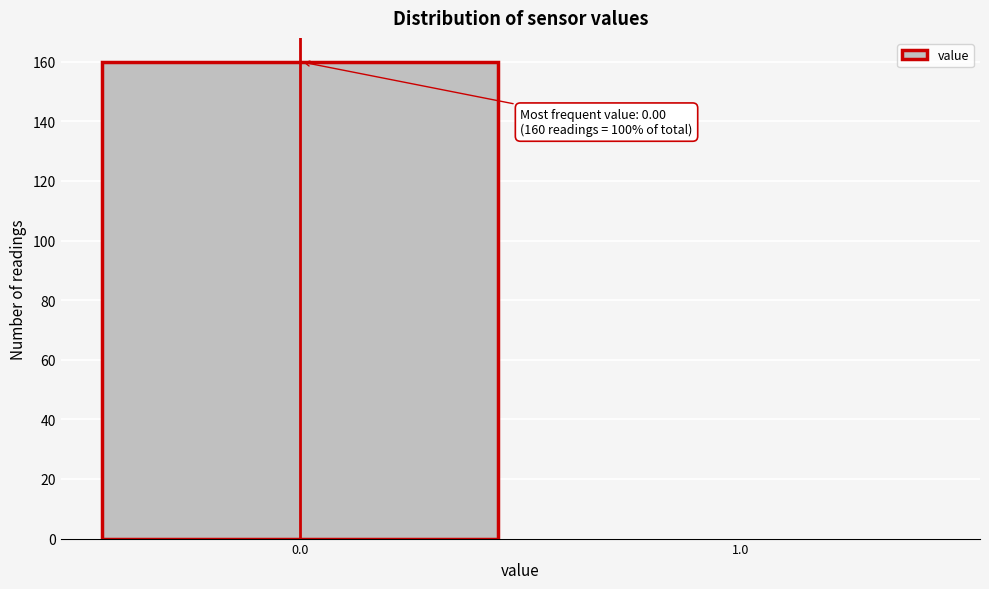

Reading left to right, list all the values displayed in this chart.

0.0=160	1.0=0